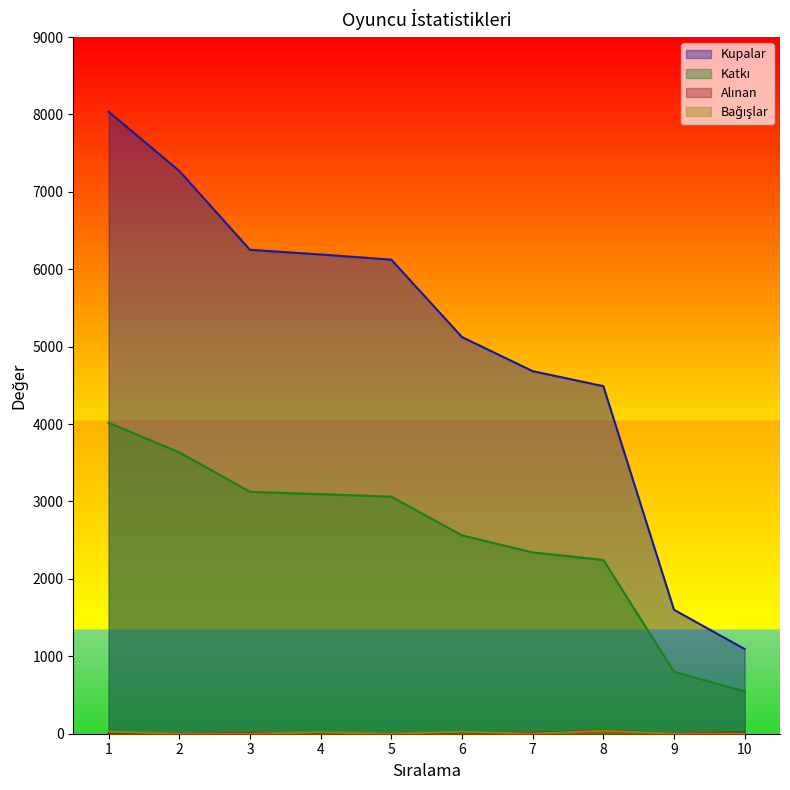

How many interior local peaks does the Bağışlar series have?

3